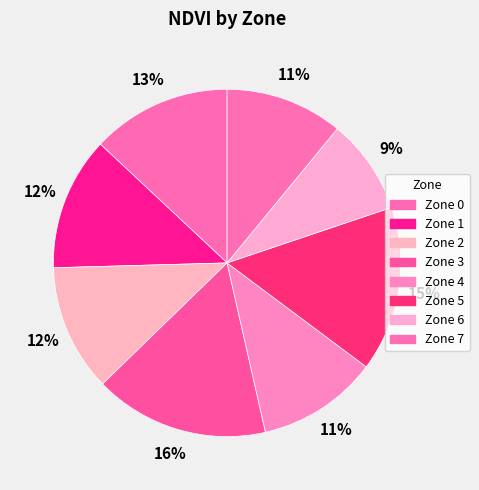

Count the number of slices in the pie.

8